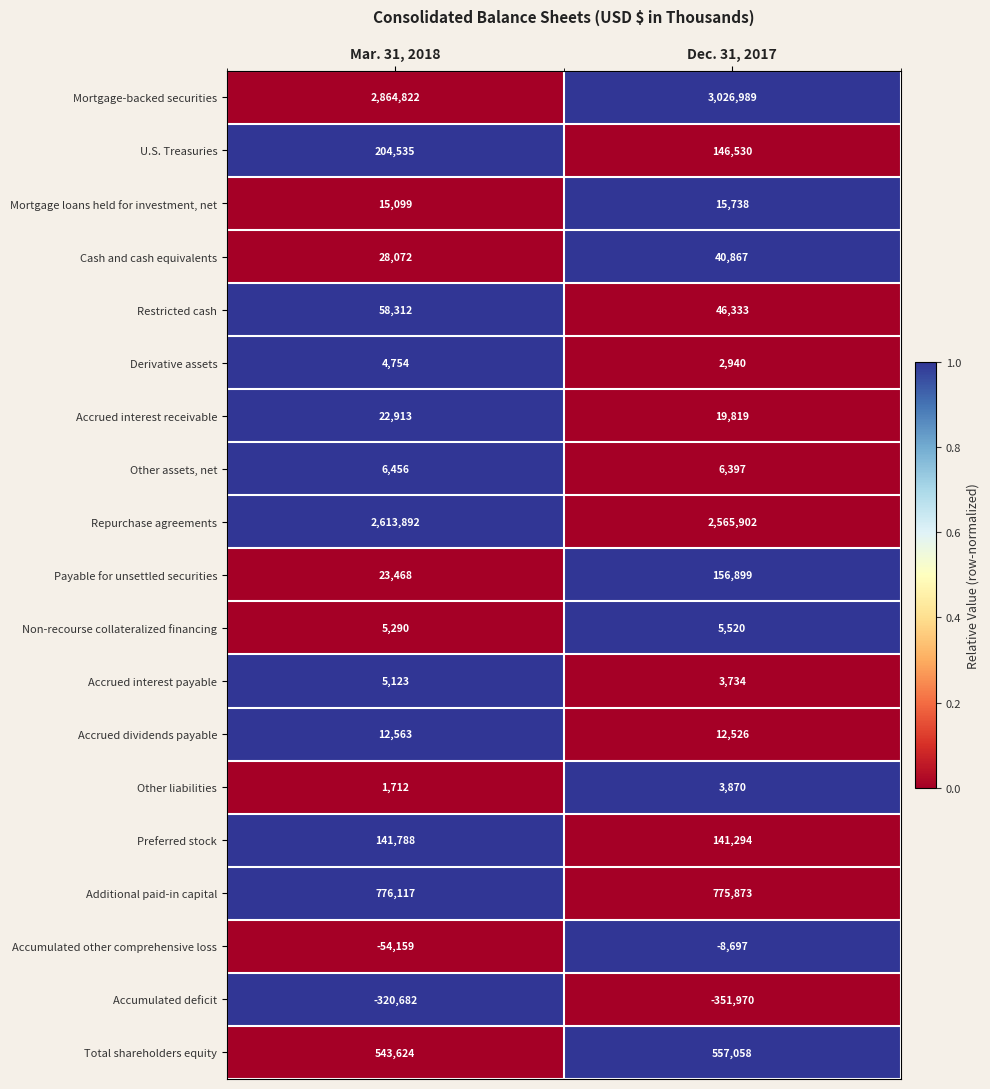

Which series has the largest total across all categories?

Mortgage-backed securities